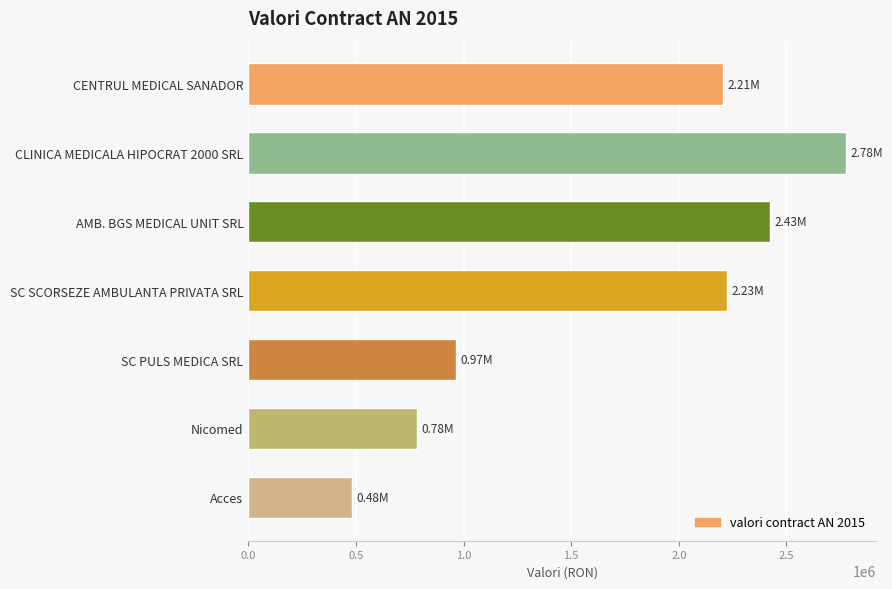

How many data points are above 2205194?

4